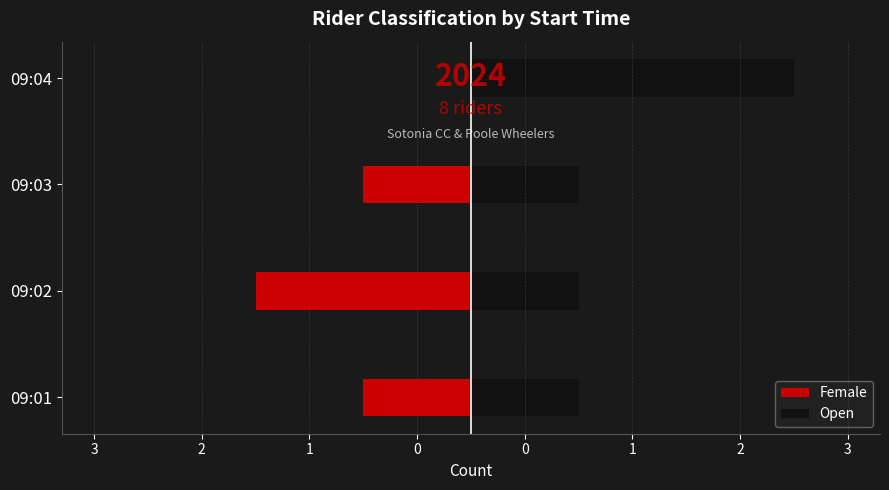

Reading left to right, extract all data points from this chart.

Female: -1	-2	-1	0
Open: 1	1	1	3